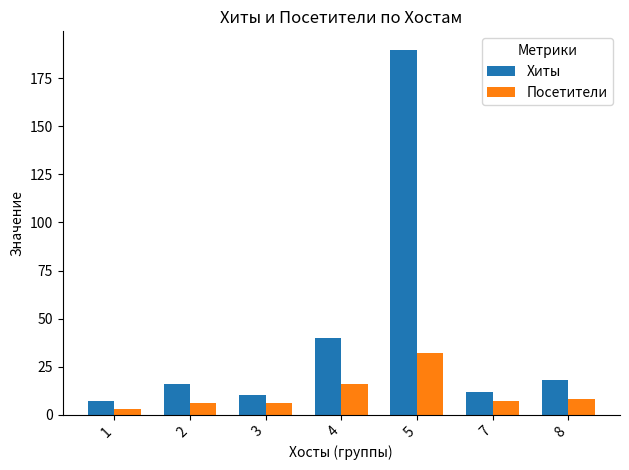

What is the sum of the Хиты values at 5 and 8?

208